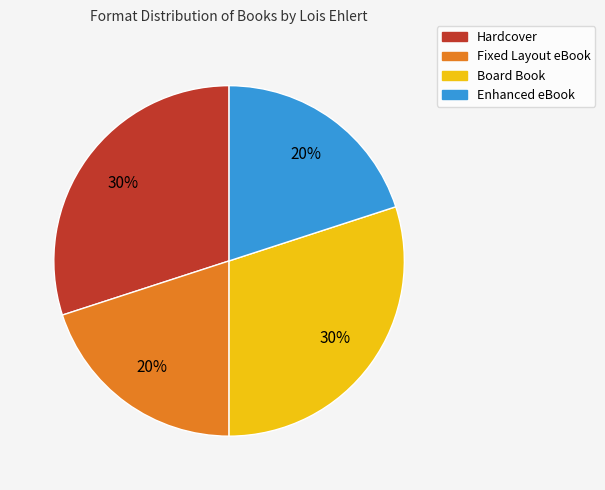

Combined, do Hardcover and Board Book account for over 50%?

Yes